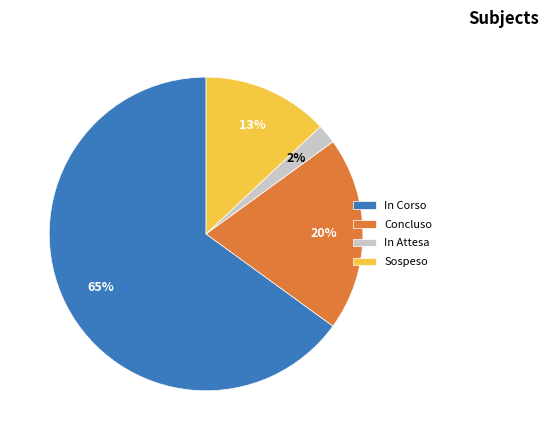

To the nearest percent, what is the average slice percentage?

25%